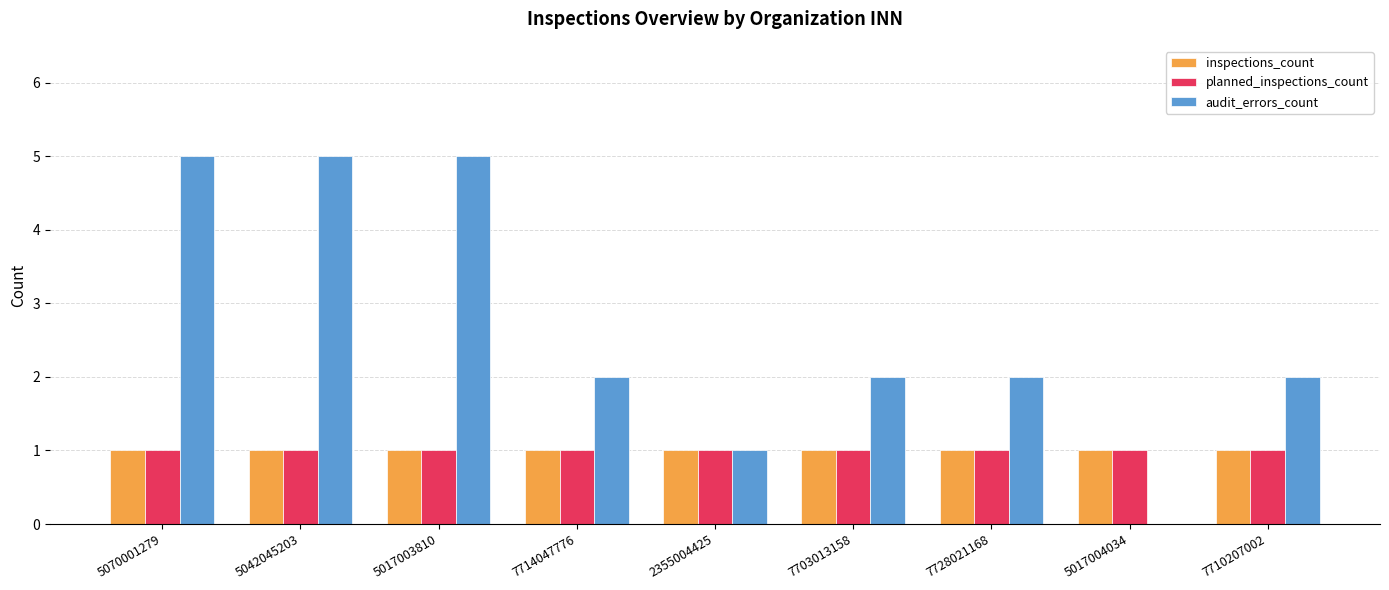

Which series has the widest spread of values?

audit_errors_count